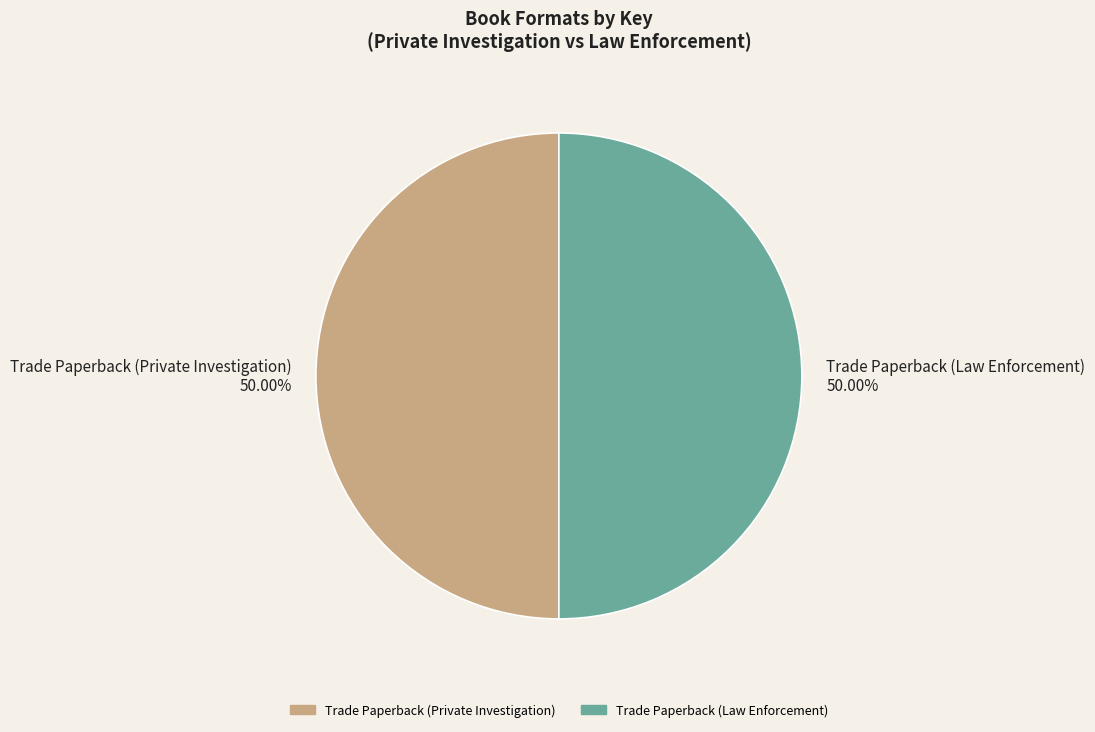

Combined, do Trade Paperback (Private Investigation) and Trade Paperback (Law Enforcement) account for over 50%?

Yes